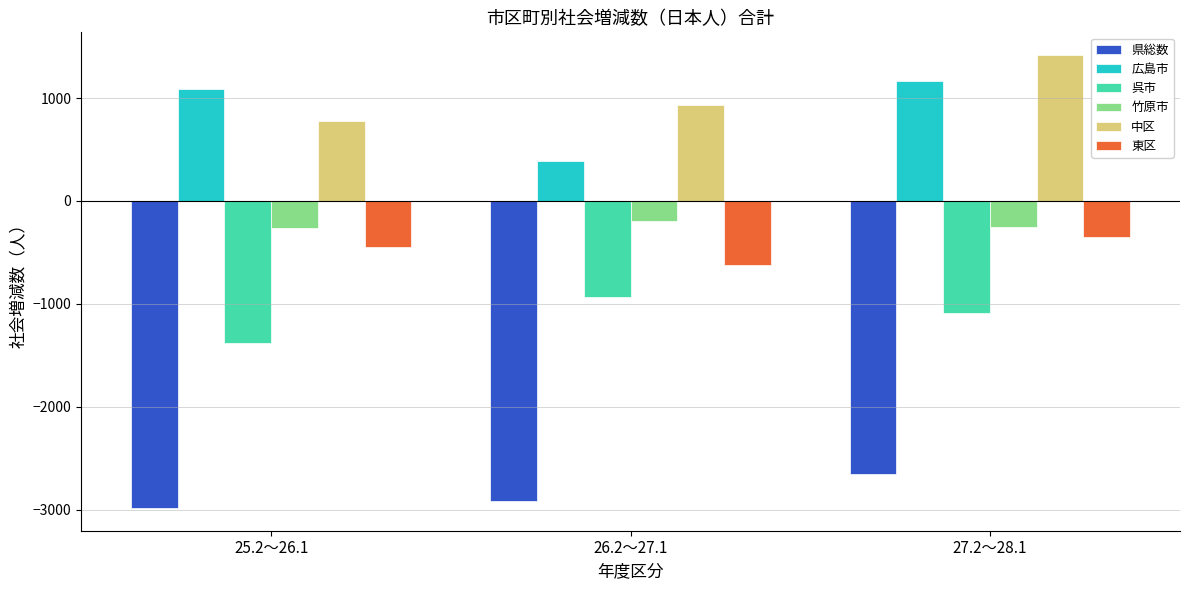

What is the difference between the maximum and minimum values in the 広島市 series?

784